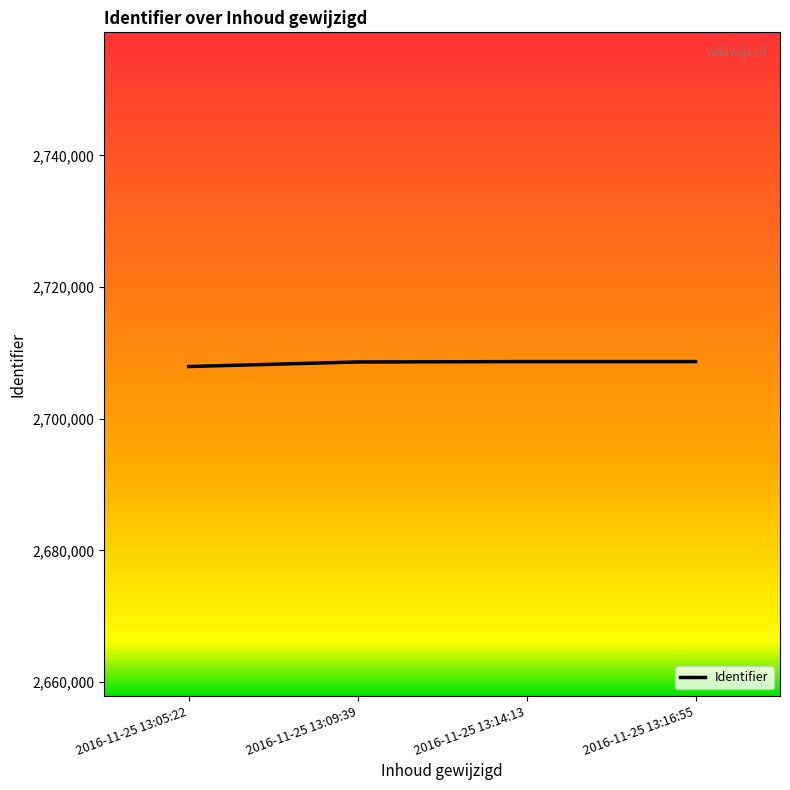

What is the greatest value displayed?

2708681